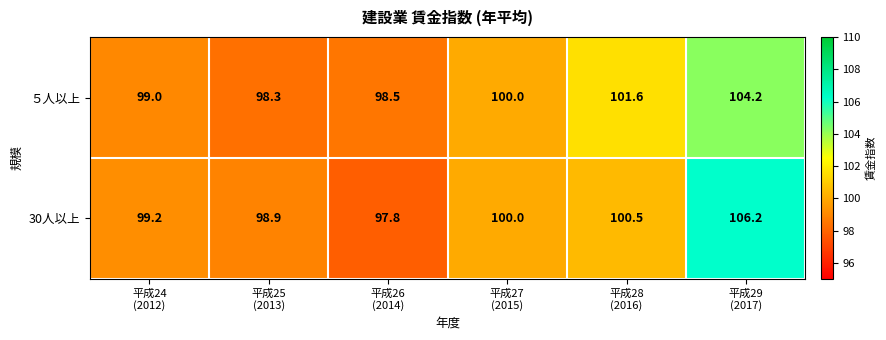

Which series has the largest total across all categories?

30人以上